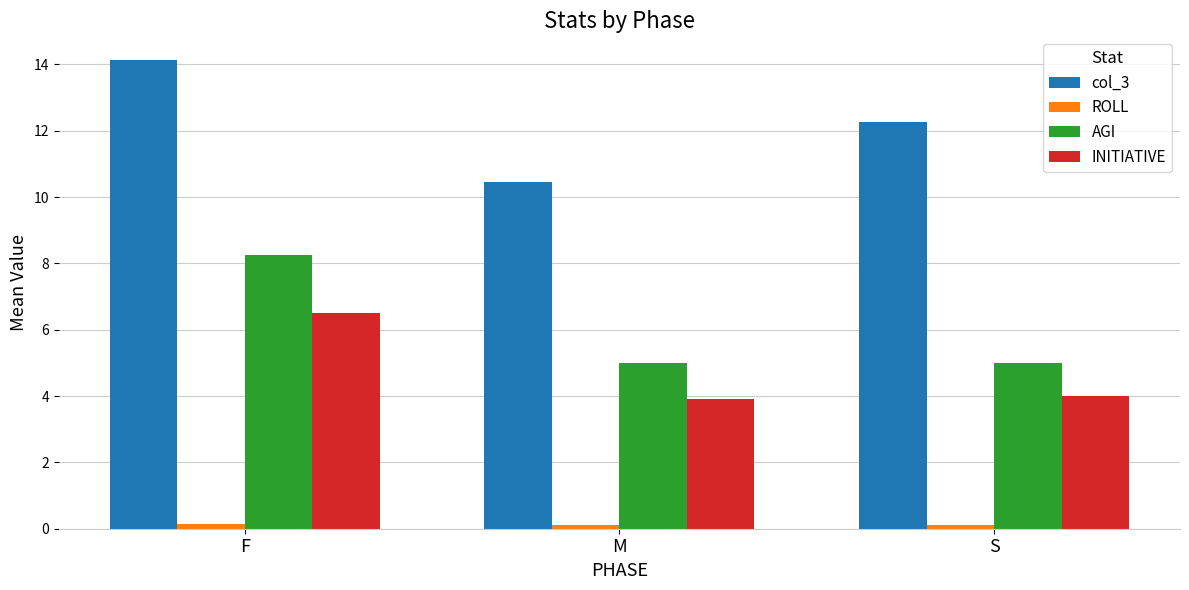

What is the difference between the INITIATIVE values at M and S?

0.1